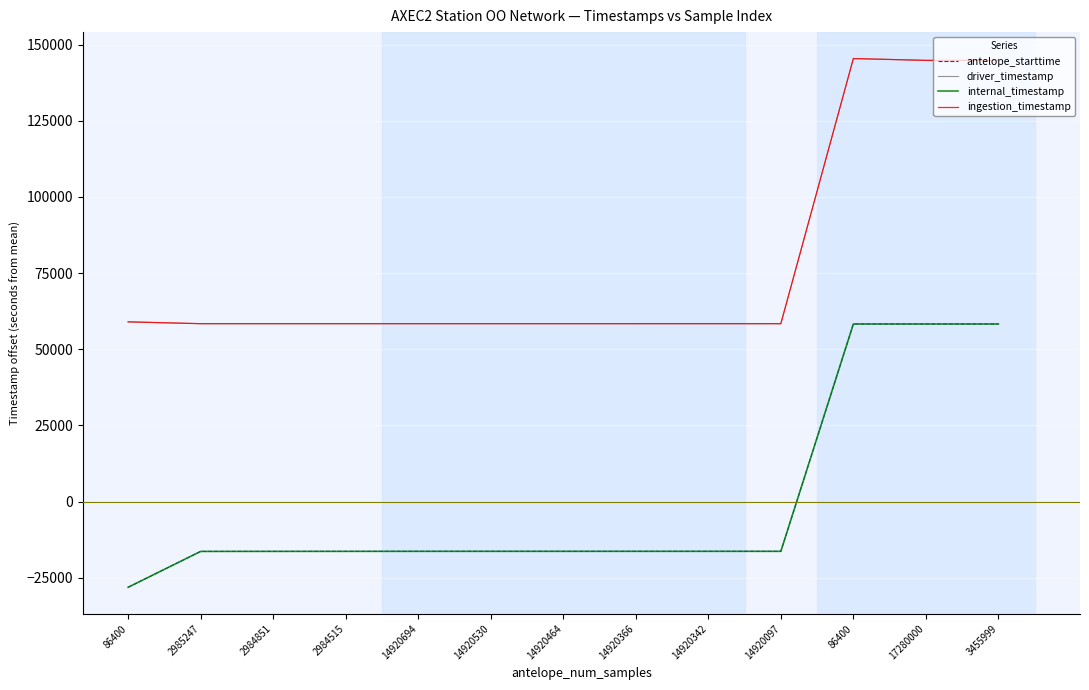

Is this an area chart (filled region under the line)?

No